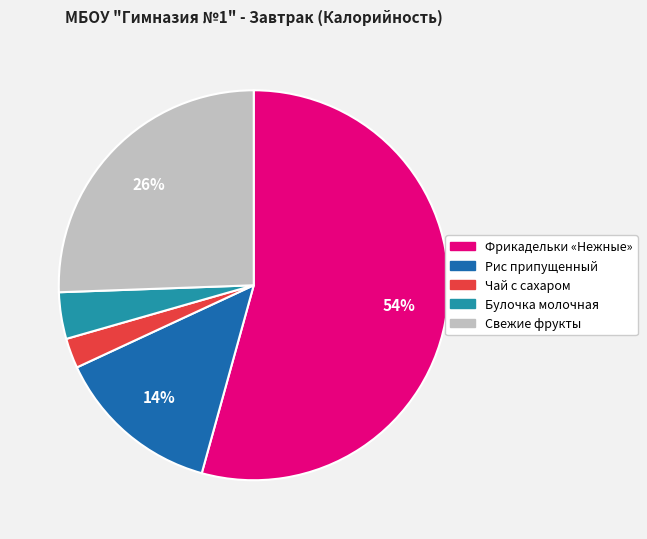

To the nearest percent, what percentage of the pie is Булочка молочная?

4%